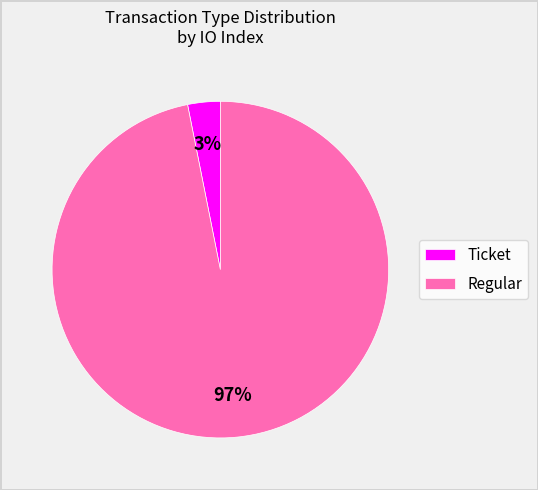

Does Regular represent more than half of the total?

Yes